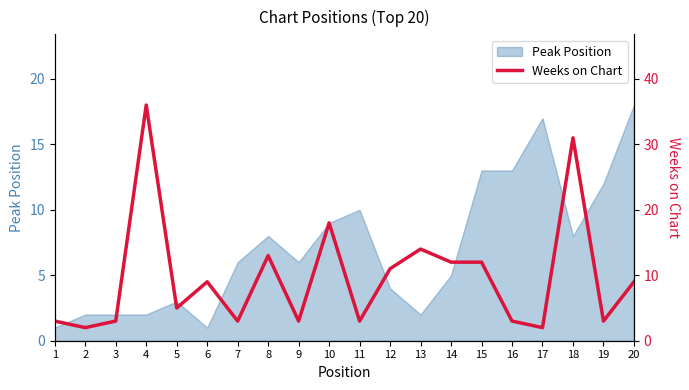

Between 11 and 2, which is larger?

11